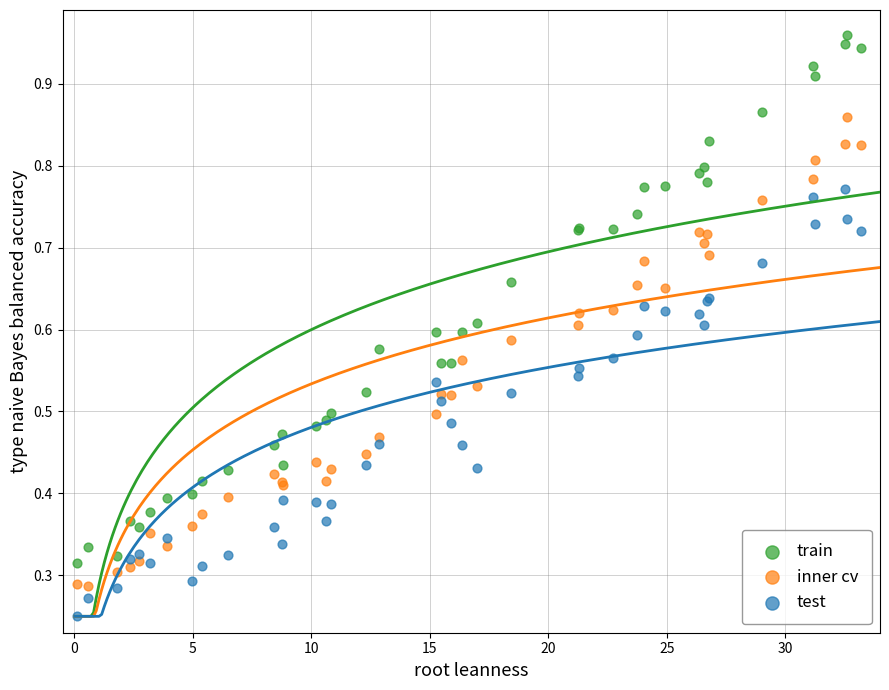

Which series has the widest spread of Y values?

train